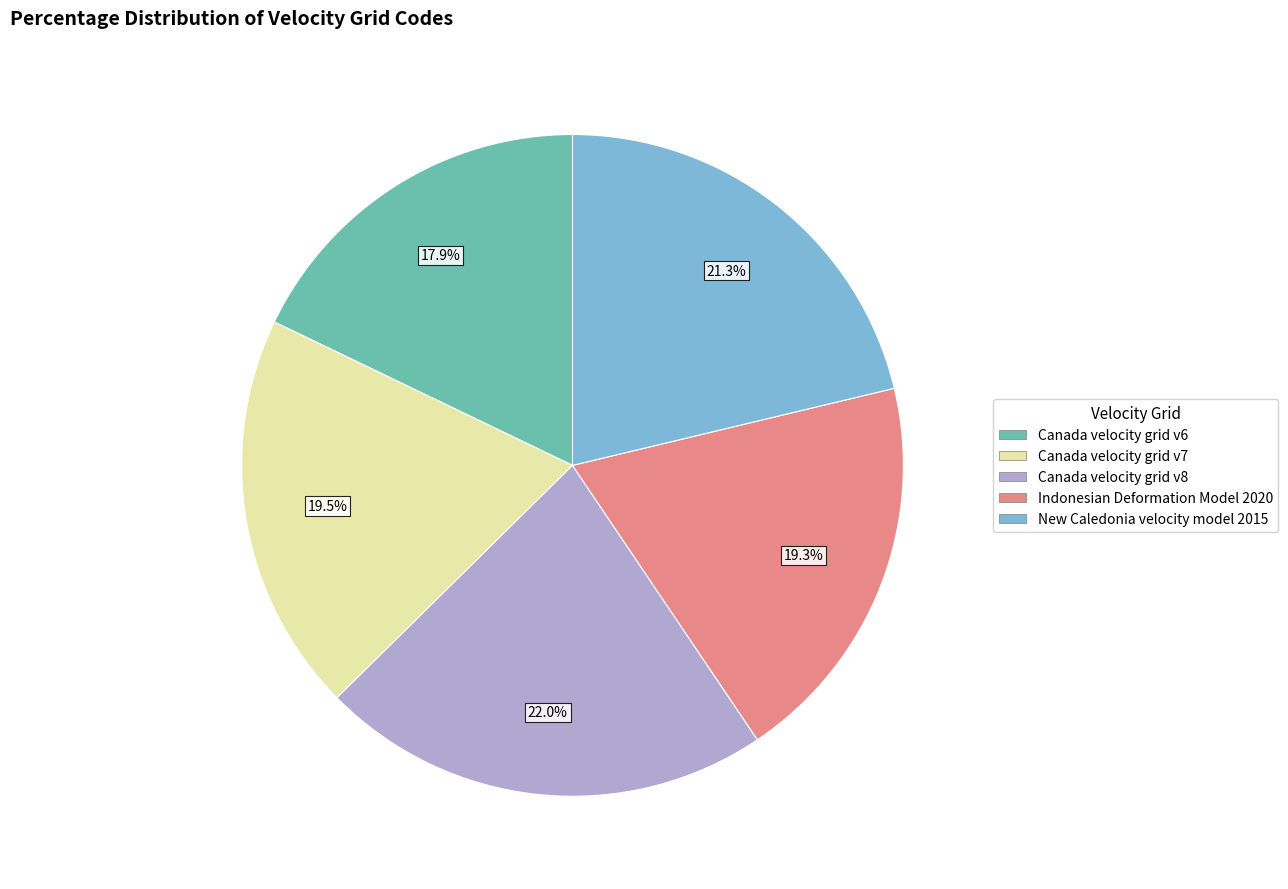

Which category has the smallest portion of the pie?

Canada velocity grid v6